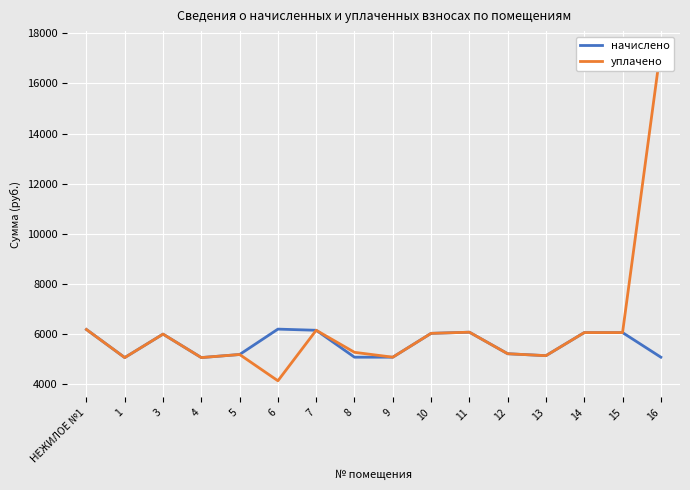

List the labels in order of уплачено value, largest first.

16, НЕЖИЛОЕ №1, 7, 11, 14, 15, 10, 3, 8, 12, 5, 13, 9, 1, 4, 6